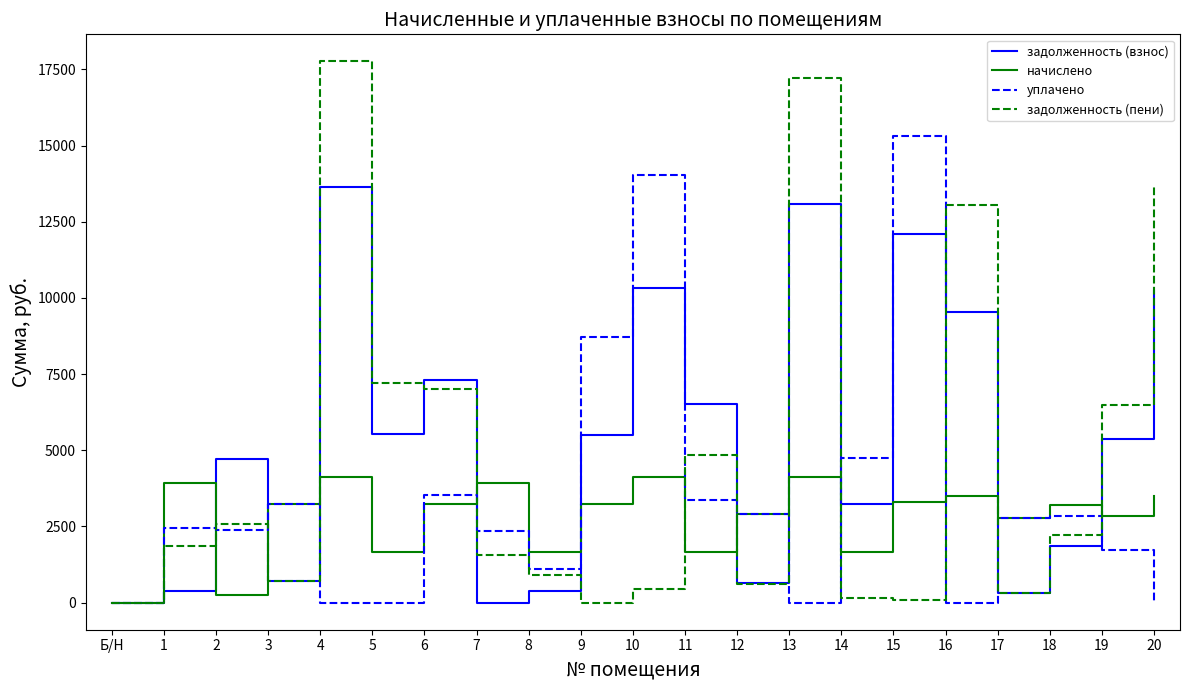

What is the greatest value displayed?

17760.5